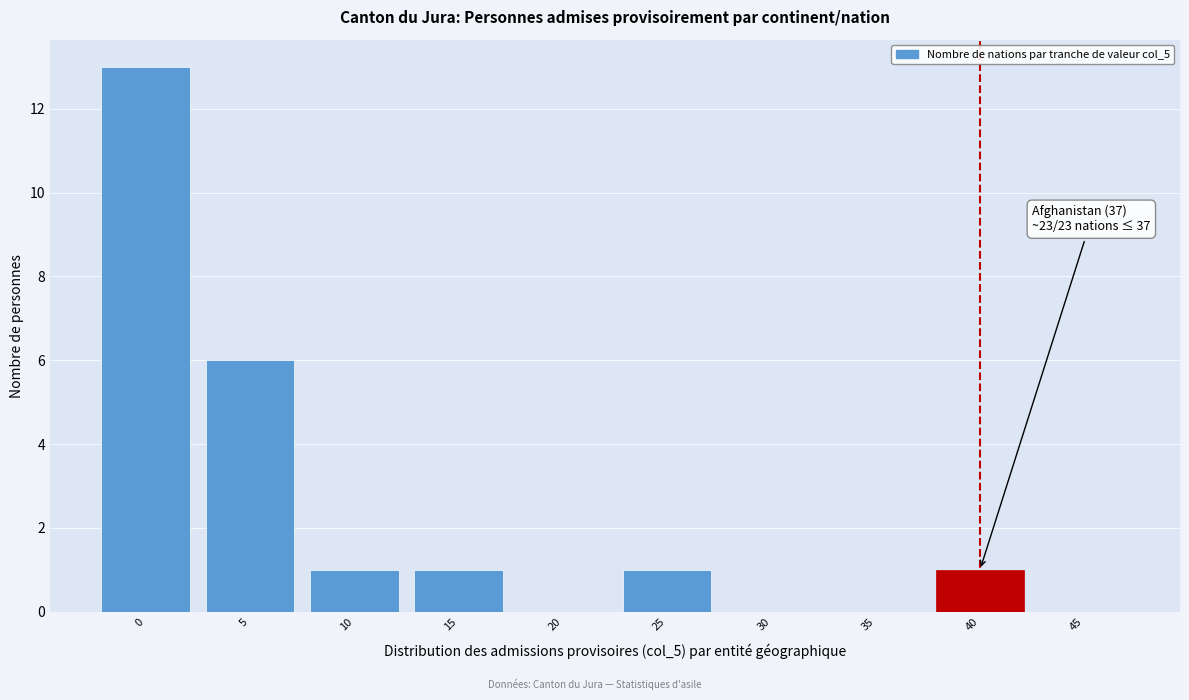

Reading right to left, what are all the values shown in this chart?

45=0	40=1	35=0	30=0	25=1	20=0	15=1	10=1	5=6	0=13